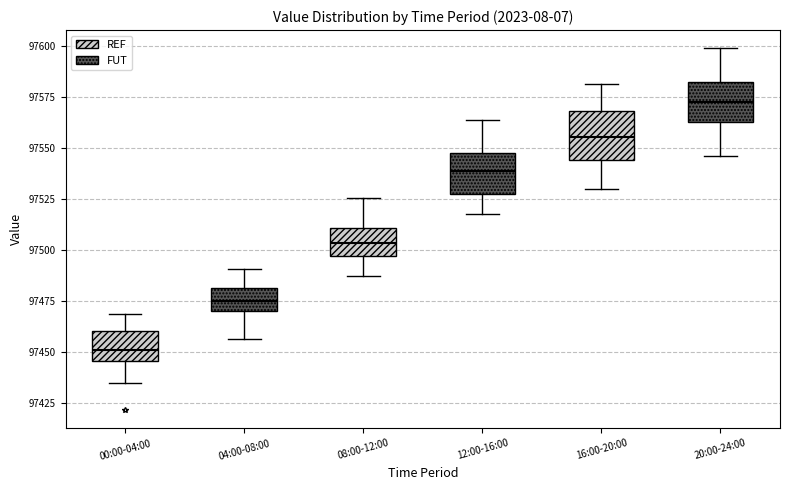

Reading left to right, read every box against the y-axis: the position of its median line, the range the box covers, and the ends of its whiskers. The values are not printed on the chart, so give them approximately, as read against the axis.

00:00-04:00: median 97450, box 97445 to 97460, whiskers 97435 to 97470
04:00-08:00: median 97475, box 97470 to 97480, whiskers 97455 to 97490
08:00-12:00: median 97505, box 97495 to 97510, whiskers 97485 to 97525
12:00-16:00: median 97540, box 97525 to 97545, whiskers 97515 to 97565
16:00-20:00: median 97555, box 97545 to 97570, whiskers 97530 to 97580
20:00-24:00: median 97575, box 97560 to 97580, whiskers 97545 to 97600